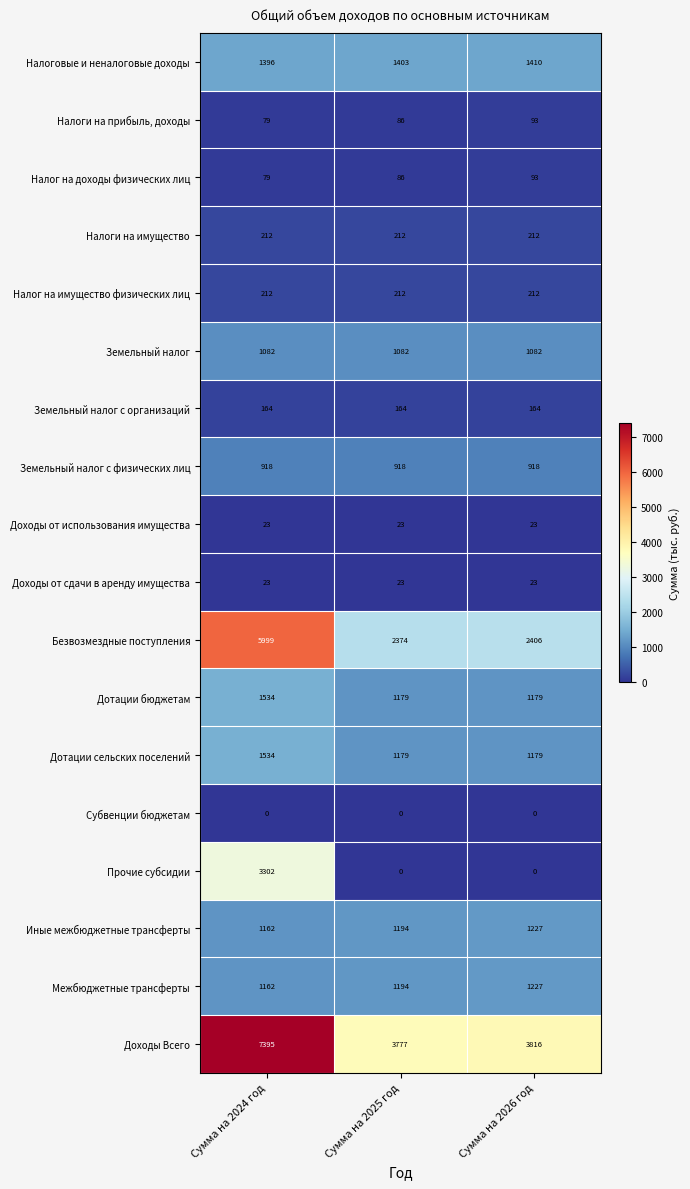

How many series are shown in this chart?

18